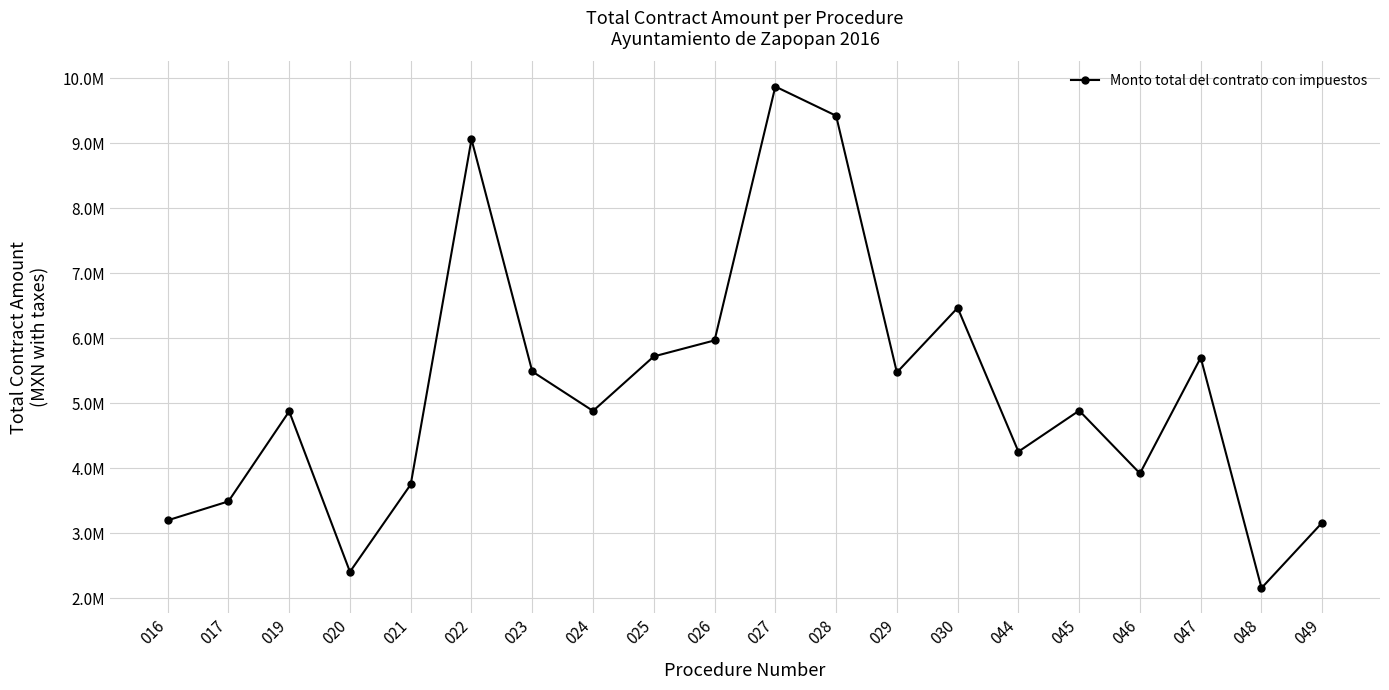

What is the sum of the values at 021 and 046?

7671712.1